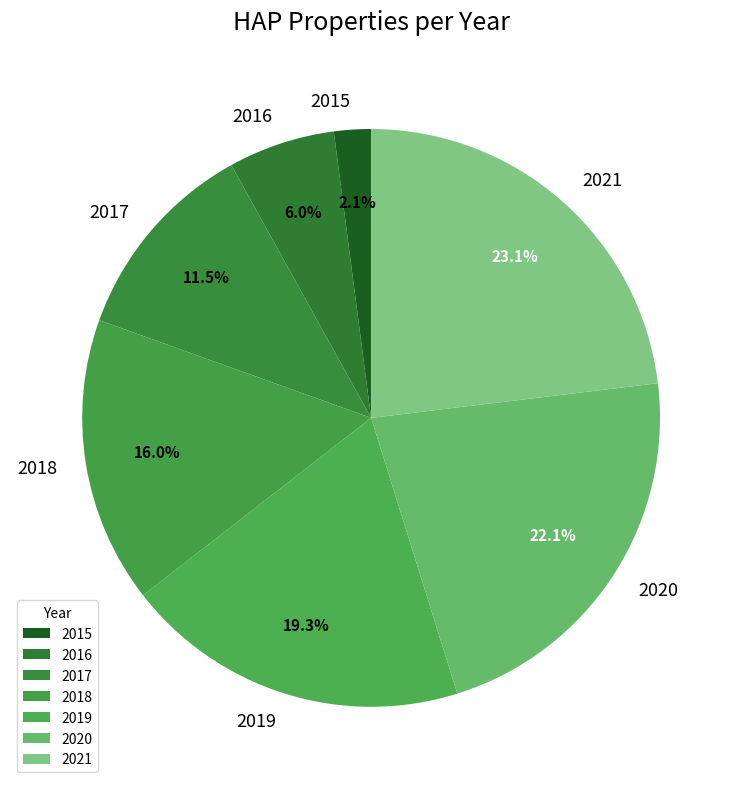

Approximately how many times larger is the value at 2019 compared to 2017?

1.7